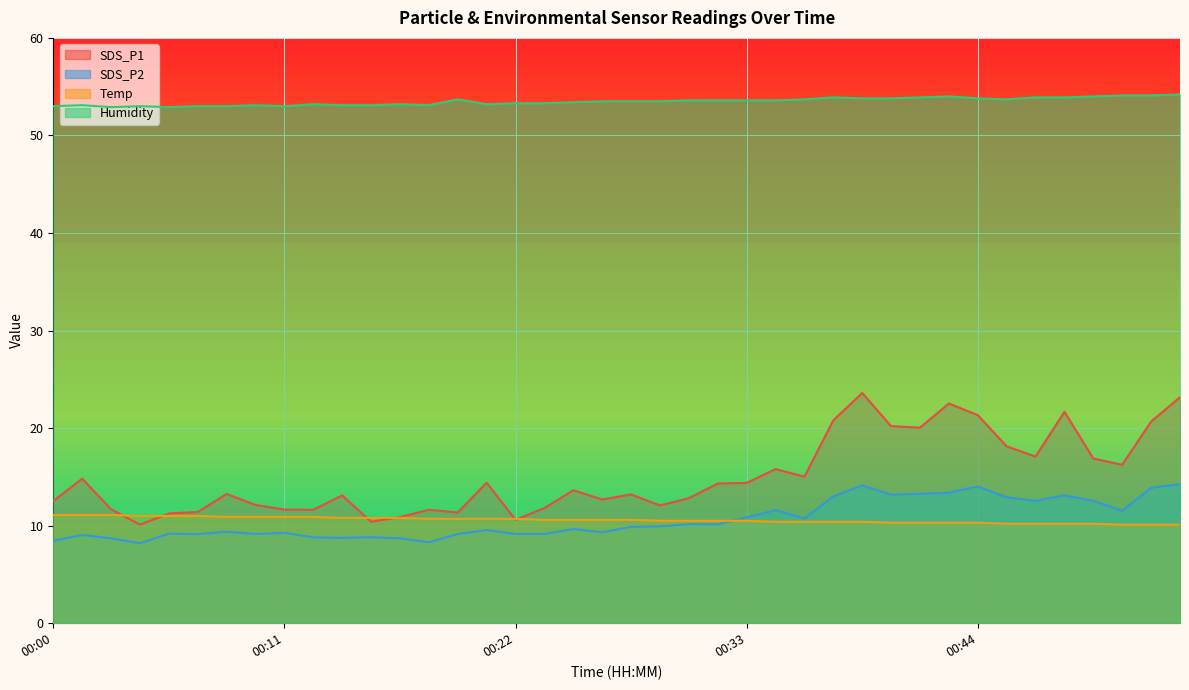

Reading right to left, list all the values displayed in this chart.

SDS_P1: 23.2	20.7	16.2	16.9	21.7	17.1	18.1	21.3	22.5	20.1	20.2	23.6	20.8	15.0	15.8	14.4	14.3	12.8	12.1	13.2	12.7	13.6	11.8	10.6	14.4	11.3	11.6	10.9	10.4	13.1	11.6	11.7	12.1	13.2	11.4	11.2	10.1	11.7	14.8	12.5
SDS_P2: 14.2	13.9	11.5	12.6	13.1	12.6	12.9	14.0	13.4	13.3	13.2	14.1	13.0	10.8	11.6	10.8	10.1	10.2	9.9	9.9	9.3	9.7	9.2	9.2	9.6	9.2	8.3	8.7	8.8	8.8	8.8	9.3	9.2	9.4	9.1	9.2	8.2	8.7	9.1	8.4
Temp: 10.1	10.1	10.1	10.2	10.2	10.2	10.2	10.3	10.3	10.3	10.3	10.4	10.4	10.4	10.4	10.5	10.5	10.5	10.5	10.6	10.6	10.6	10.6	10.7	10.7	10.7	10.7	10.8	10.8	10.8	10.9	10.9	10.9	10.9	11.0	11.0	11.0	11.1	11.1	11.1
Humidity: 54.2	54.1	54.1	54.0	53.9	53.9	53.7	53.8	54.0	53.9	53.8	53.8	53.9	53.7	53.6	53.6	53.6	53.6	53.5	53.5	53.5	53.4	53.3	53.3	53.2	53.7	53.1	53.2	53.1	53.1	53.2	53.0	53.1	53.0	53.0	52.9	53.0	52.9	53.1	53.0